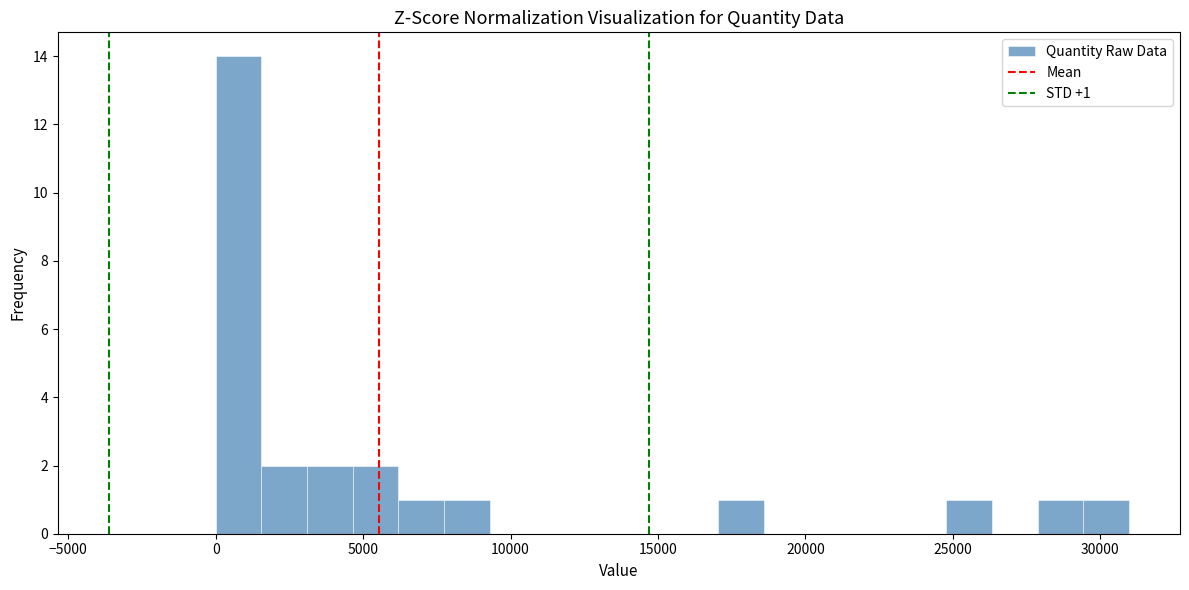

Around what value on the x-axis is the tallest bar? Give the approximate position of its centre, as read against the axis.

1000